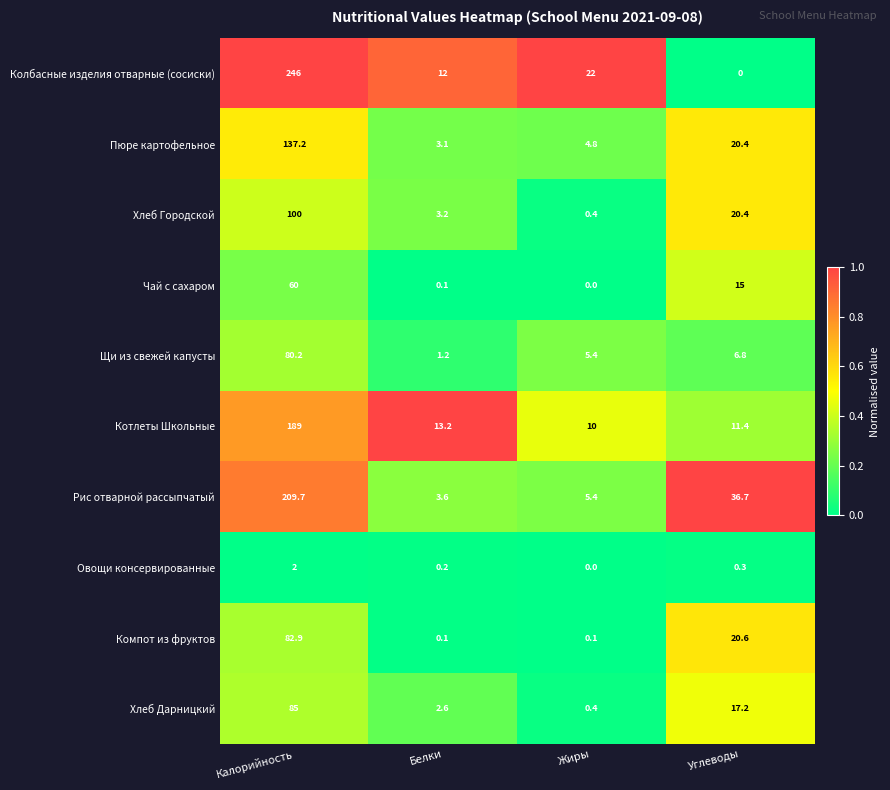

Count the number of data series in this chart.

10